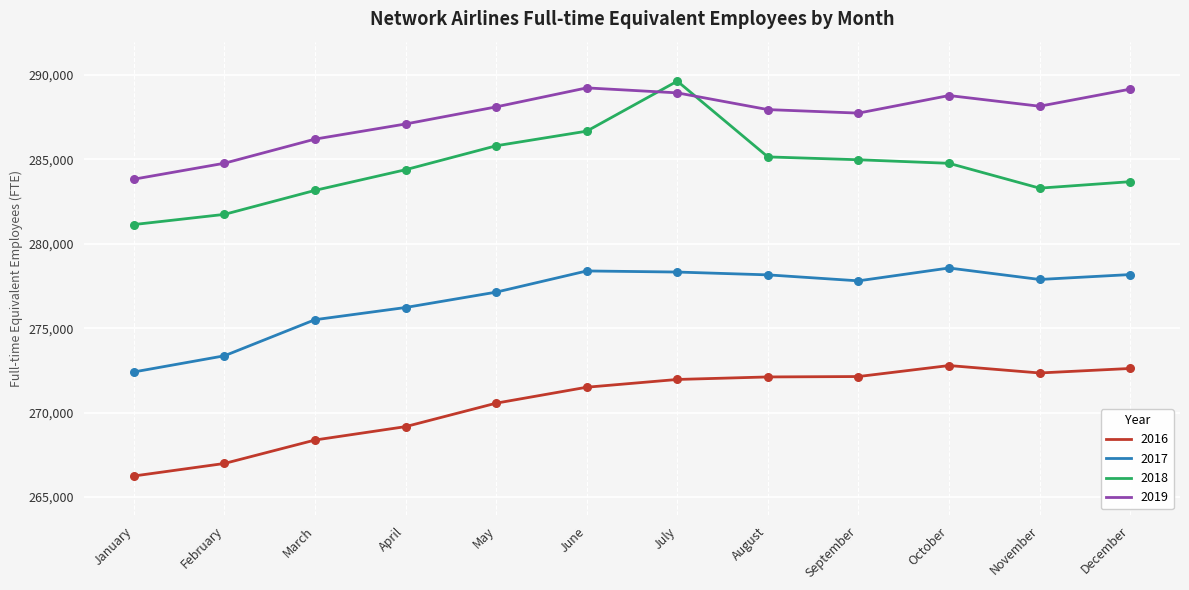

Which series has the largest range (max minus min)?

2018